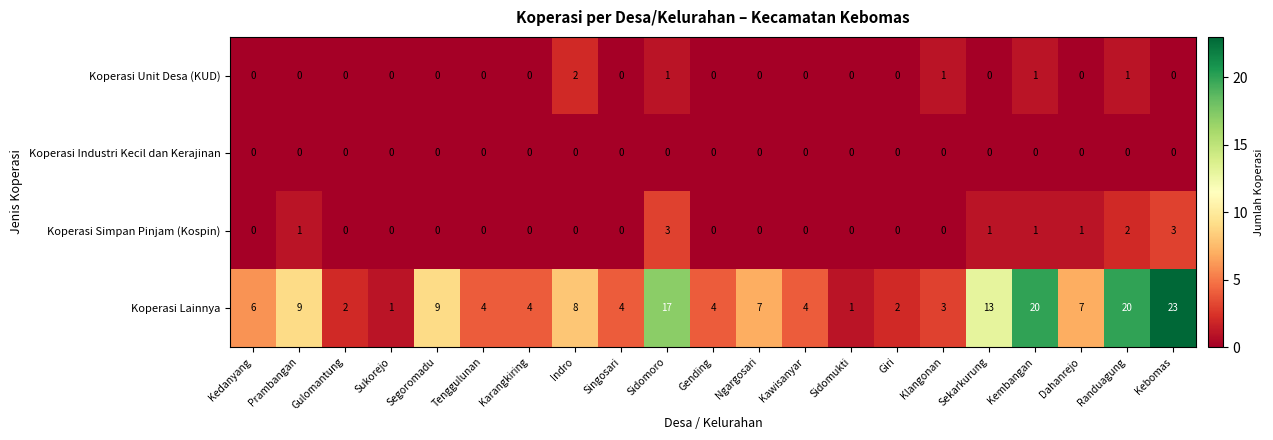

What is the sum of all Koperasi Simpan Pinjam (Kospin) values?

12